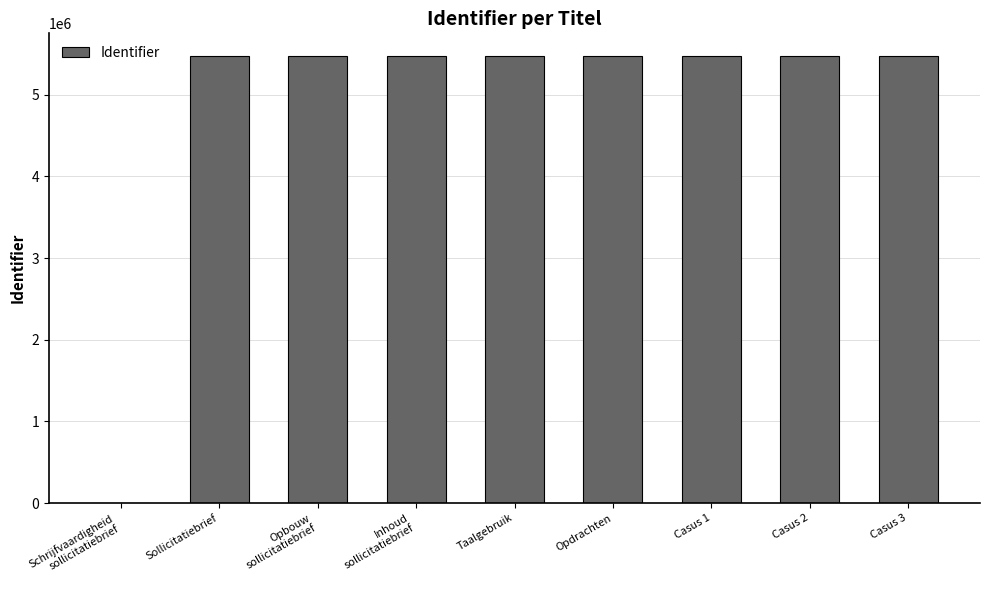

How many categories are shown in the chart?

9